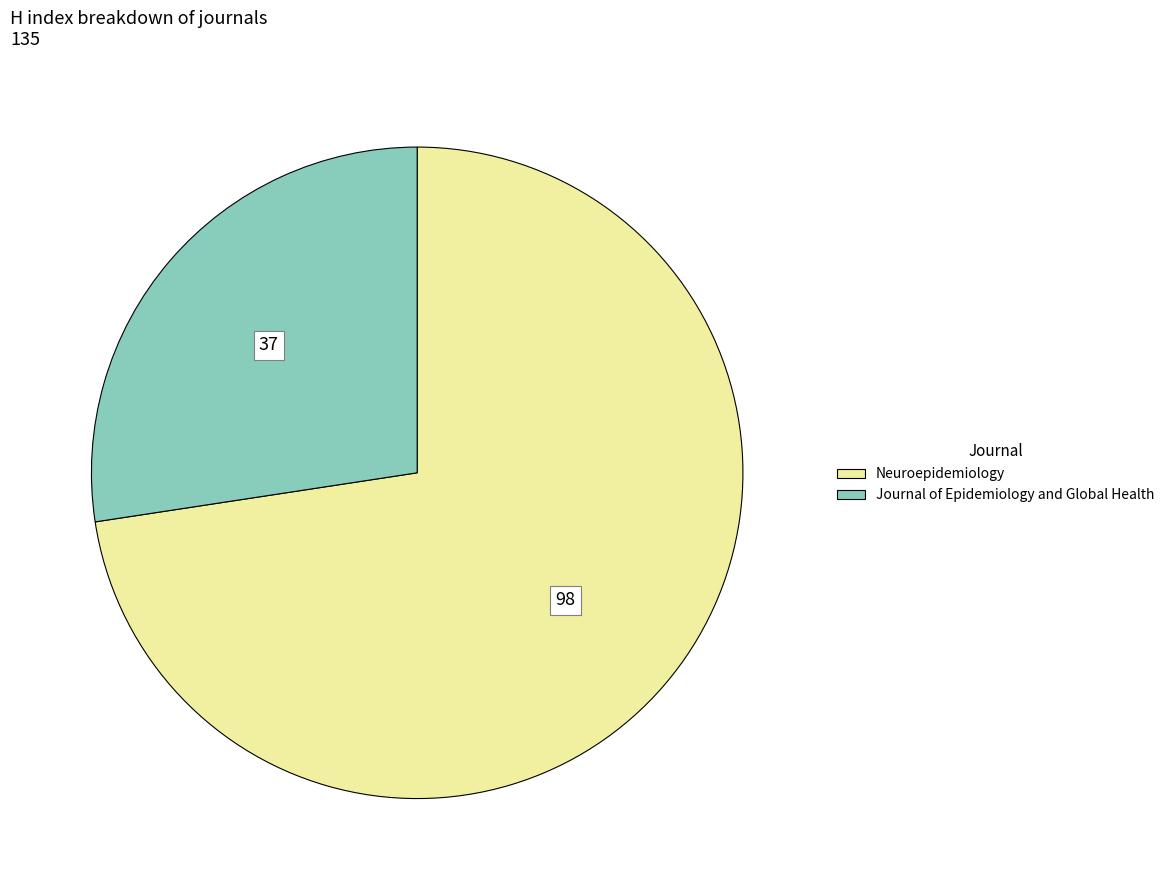

Which category has the biggest portion of the pie?

Neuroepidemiology